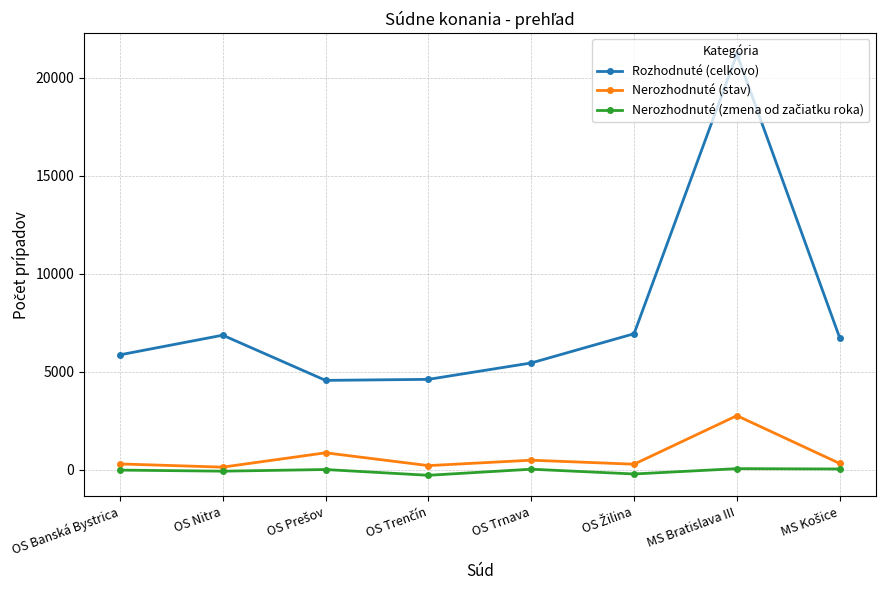

What value does the Rozhodnuté (celkovo) series have at OS Trnava, to the nearest 10?

5460